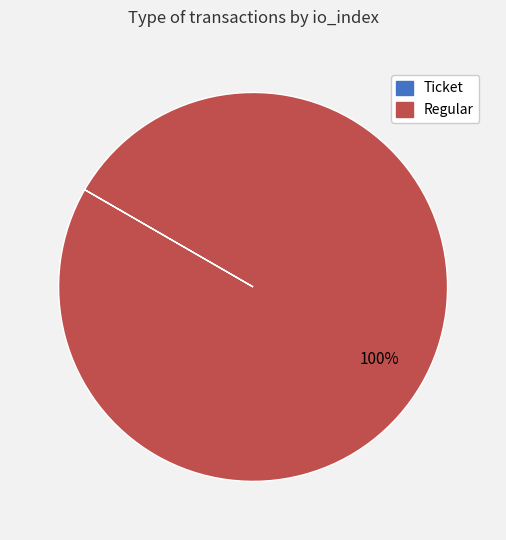

To the nearest percent, what is the average slice percentage?

50%